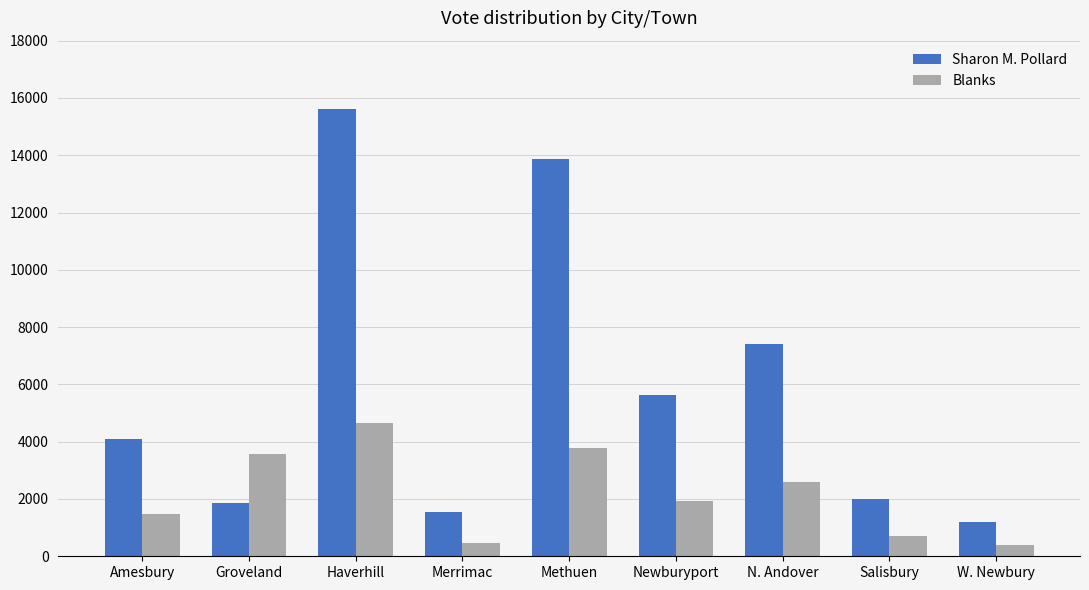

What is the average value of the Sharon M. Pollard series?

5913